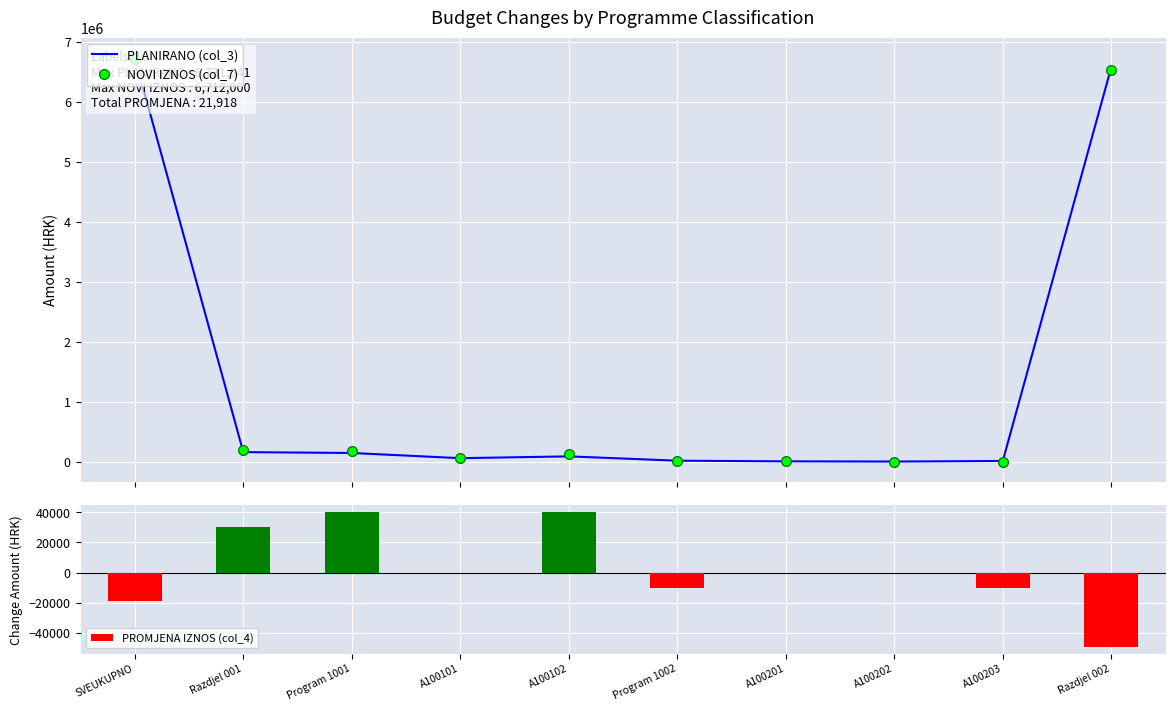

The PROMJENA IZNOS (col_4) series shows 30000 at Razdjel 001. True or false?

True